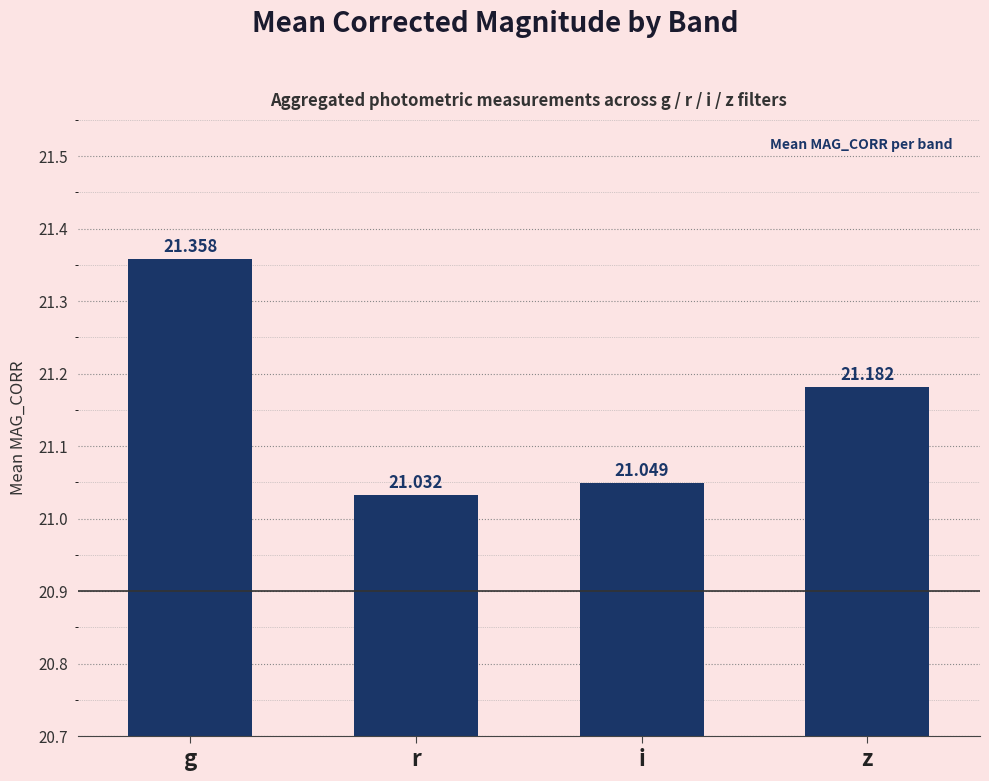

Reading left to right, what are all the values shown in this chart?

g=21.4	r=21.0	i=21.0	z=21.2